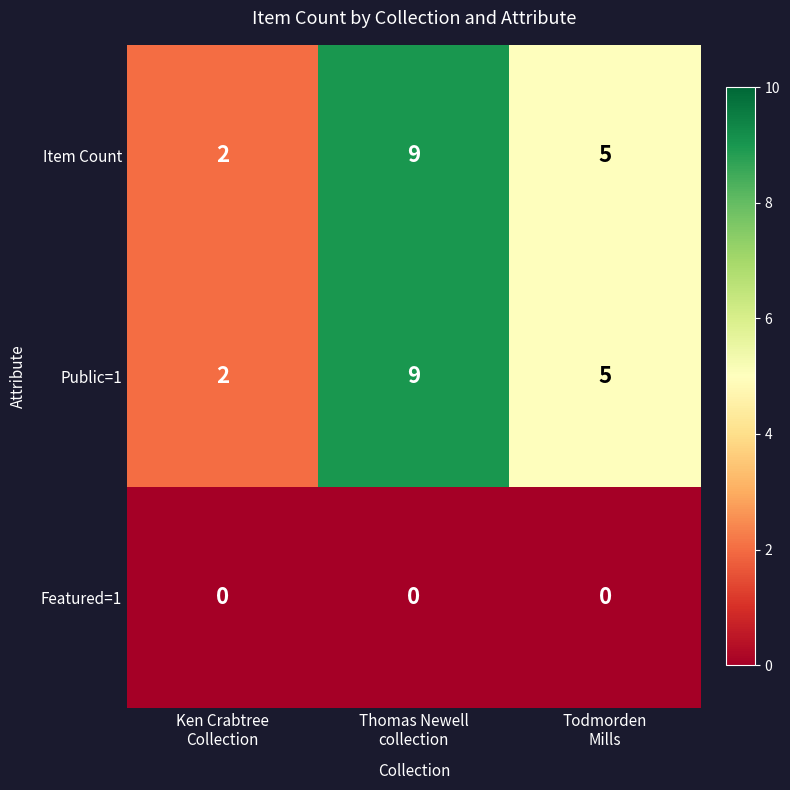

How many Item Count values are between 2 and 9?

3